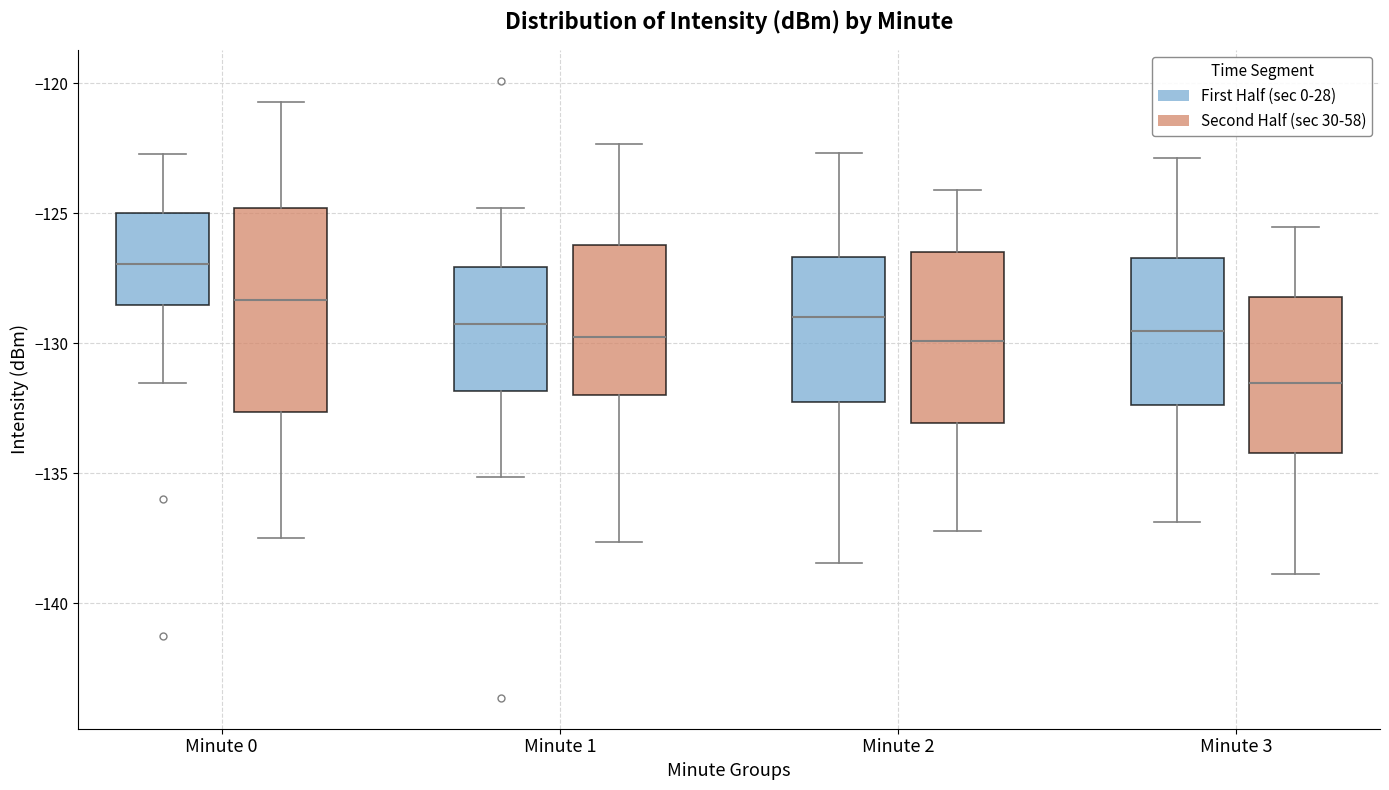

Reading left to right, transcribe this box plot: for each box, give where its median line is, the range the box spans, and where its two whiskers end, as read against the y-axis. The values are not printed on the chart, so give them approximately, as read against the axis.

Minute 0 (First Half (sec 0-28)): median -127.0, box -128.5 to -125.0, whiskers -131.5 to -122.5
Minute 0 (Second Half (sec 30-58)): median -128.5, box -132.5 to -125.0, whiskers -137.5 to -120.5
Minute 1 (First Half (sec 0-28)): median -129.5, box -132.0 to -127.0, whiskers -135.0 to -125.0
Minute 1 (Second Half (sec 30-58)): median -130.0, box -132.0 to -126.0, whiskers -137.5 to -122.5
Minute 2 (First Half (sec 0-28)): median -129.0, box -132.5 to -126.5, whiskers -138.5 to -122.5
Minute 2 (Second Half (sec 30-58)): median -130.0, box -133.0 to -126.5, whiskers -137.0 to -124.0
Minute 3 (First Half (sec 0-28)): median -129.5, box -132.5 to -126.5, whiskers -137.0 to -123.0
Minute 3 (Second Half (sec 30-58)): median -131.5, box -134.0 to -128.0, whiskers -139.0 to -125.5